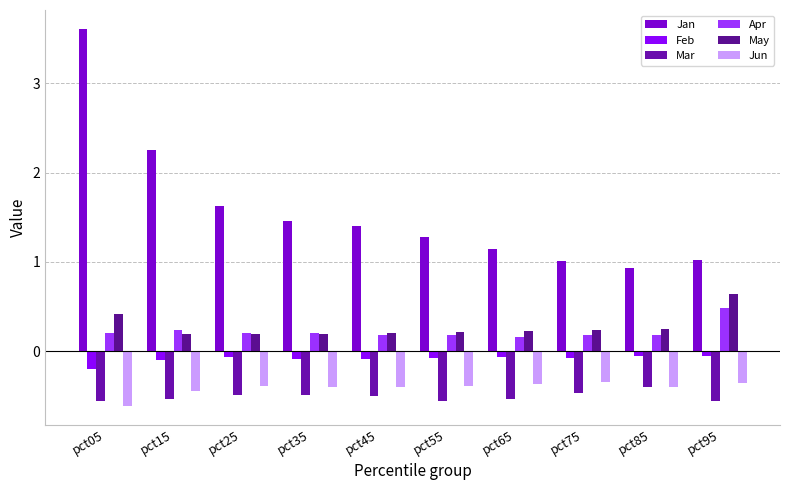

What is the average value of the Jan series?

1.6